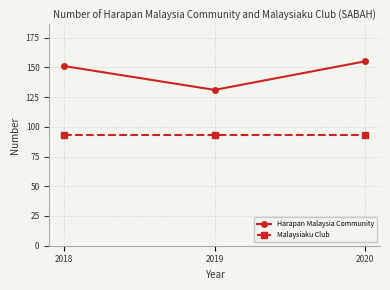

Is the value of Malaysiaku Club at 2020 greater than the value of Harapan Malaysia Community at 2018?

No